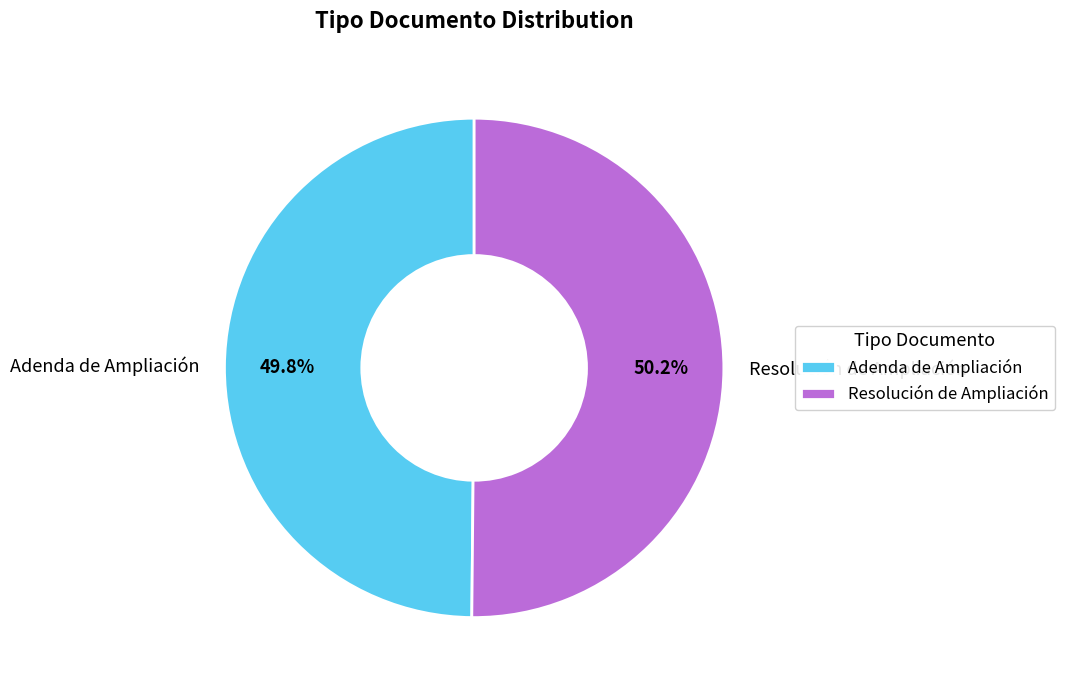

Is there a majority slice in this chart?

Yes